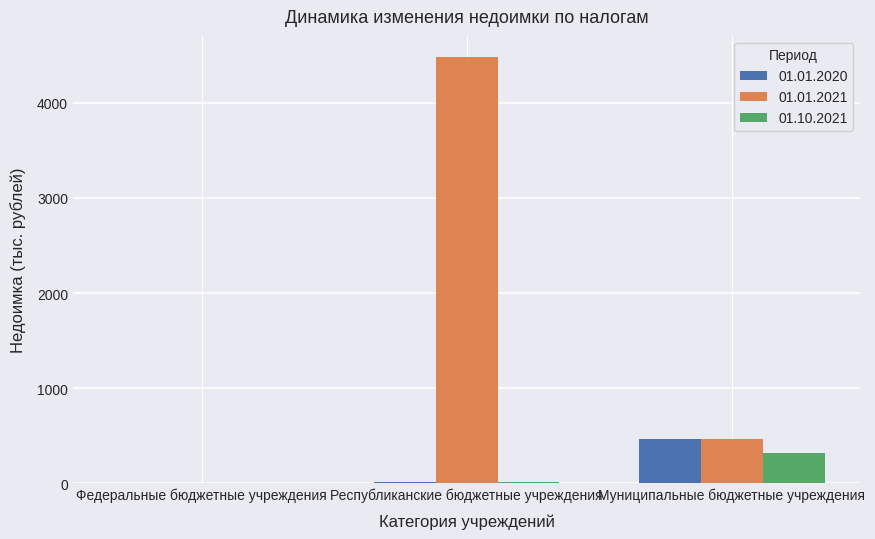

Are the bars grouped side by side (vs. stacked)?

Yes